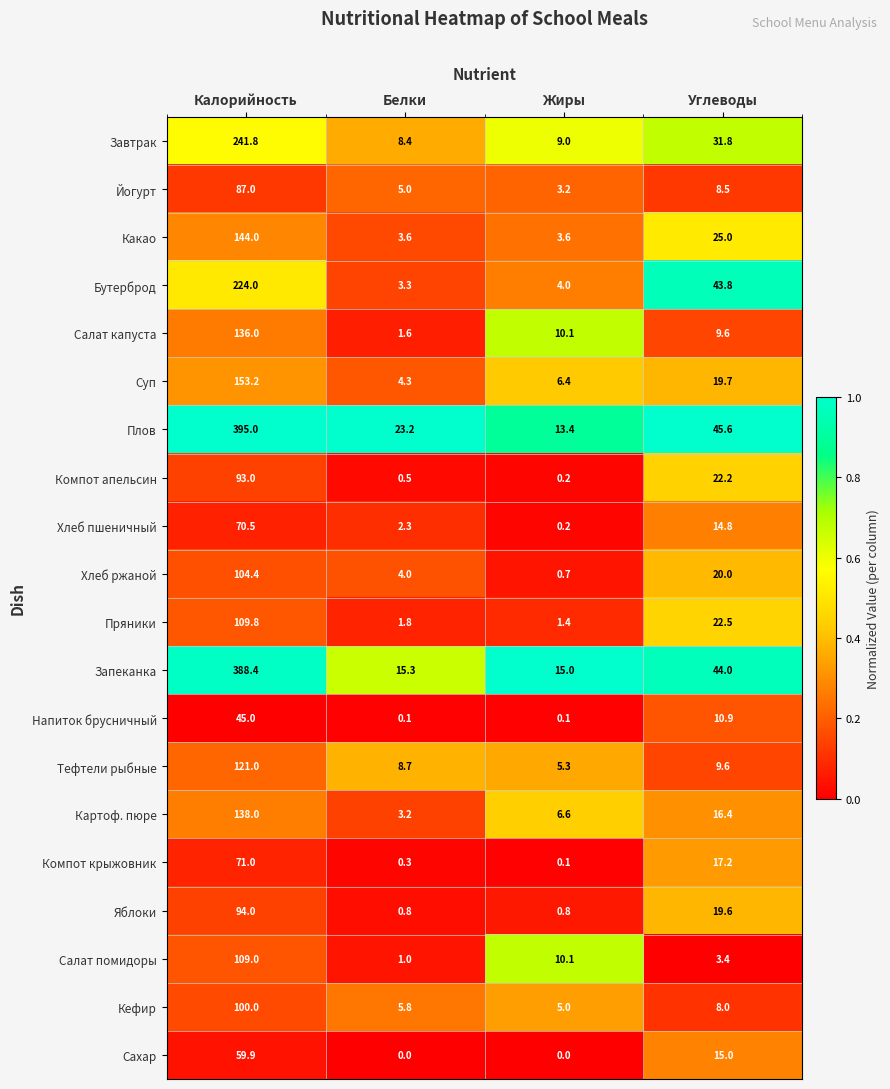

Is it true that Бутерброд equals 1.6 at Белки?

False